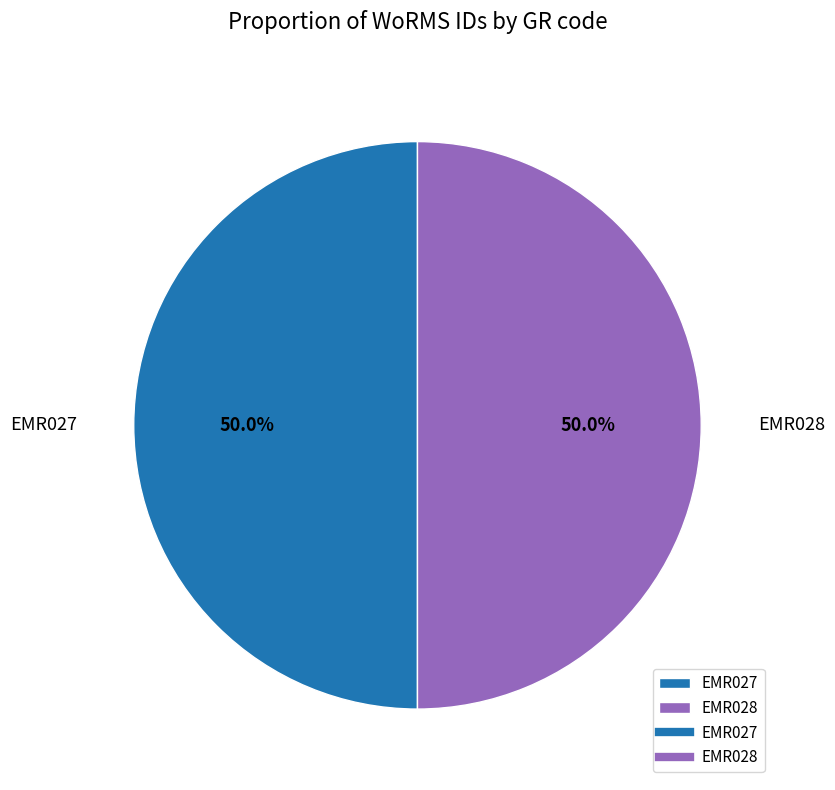

Approximately how many times larger is the value at EMR027 compared to EMR028?

1.0